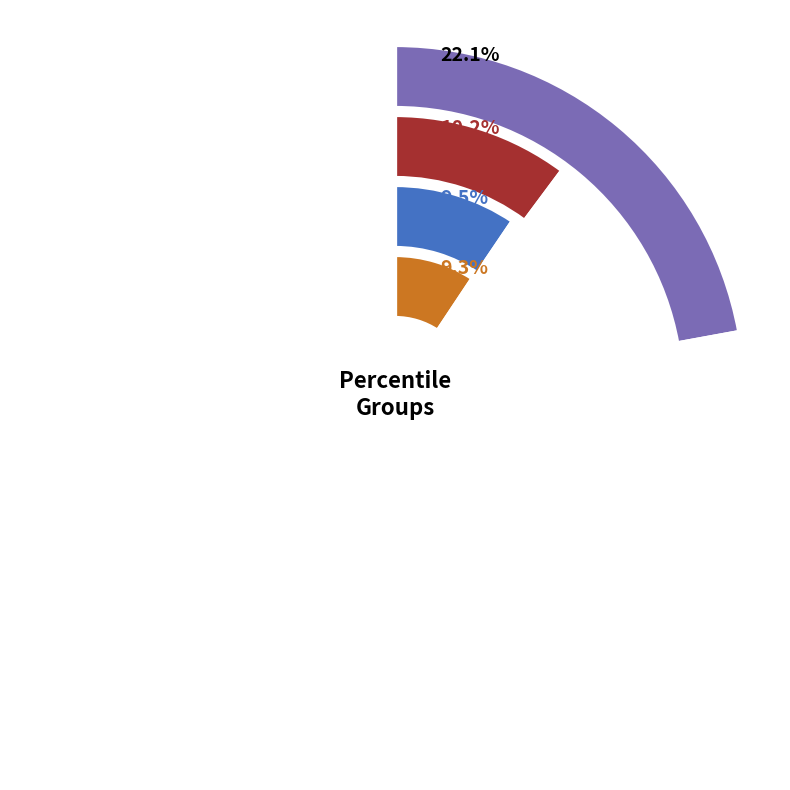

To the nearest percent, what is the combined percentage of pct25 and pct75?

16%